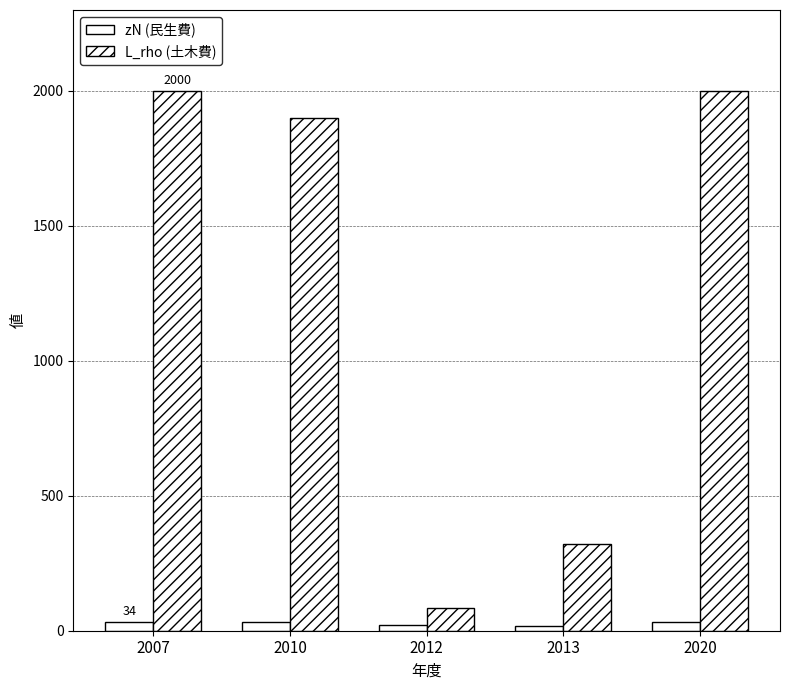

What is the difference between the maximum and minimum values in the zN (民生費) series?

17